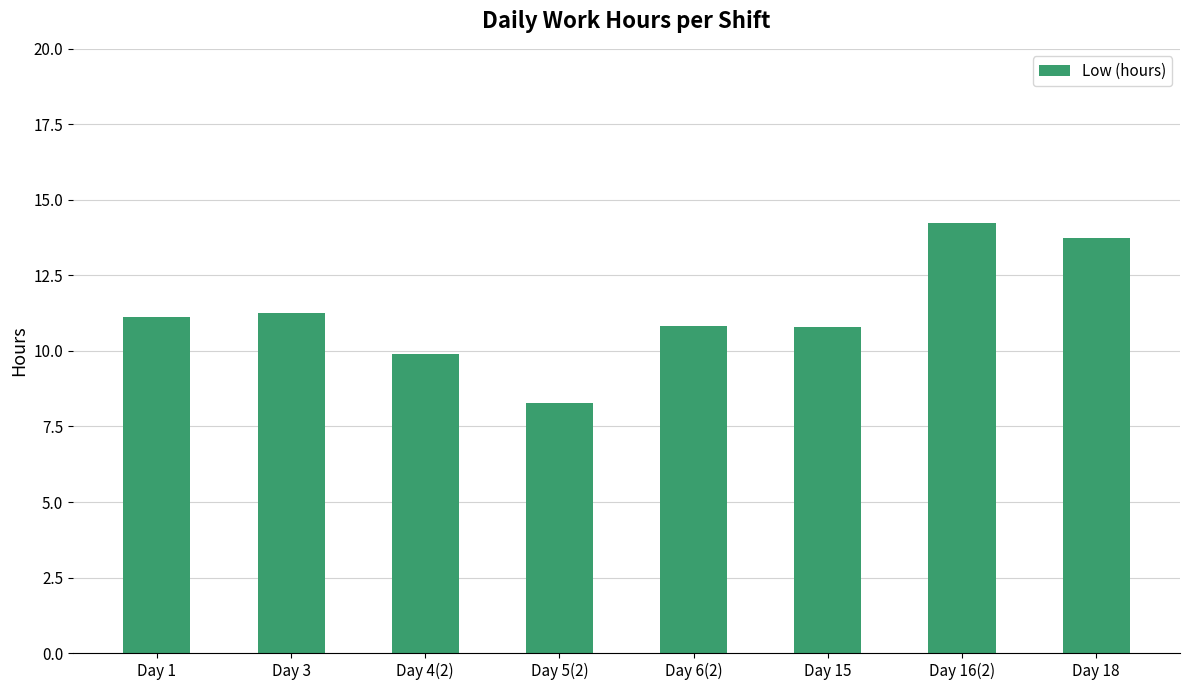

The chart shows a value of 5.3 at Day 5(2). True or false?

False